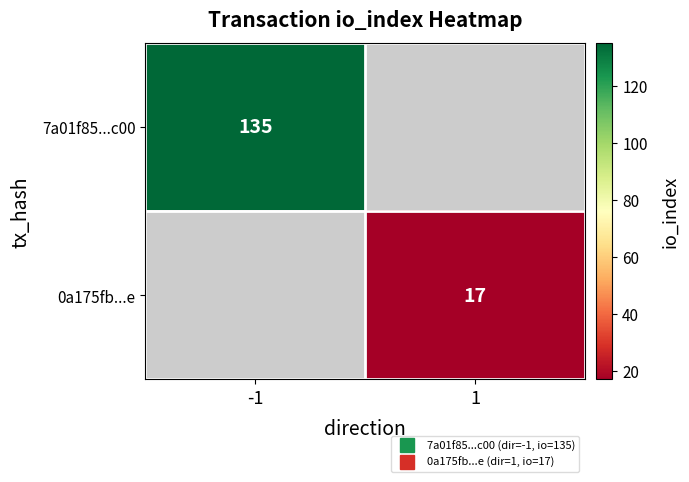

Rank the series at -1 from highest to lowest value.

7a01f85...c00, 0a175fb...e